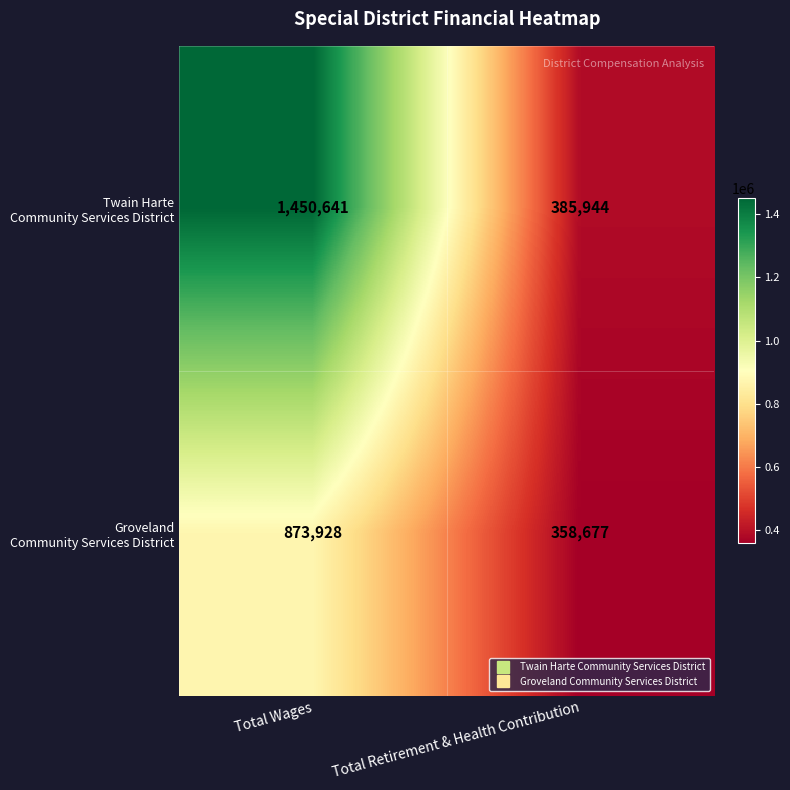

What is the greatest value displayed?

1450641